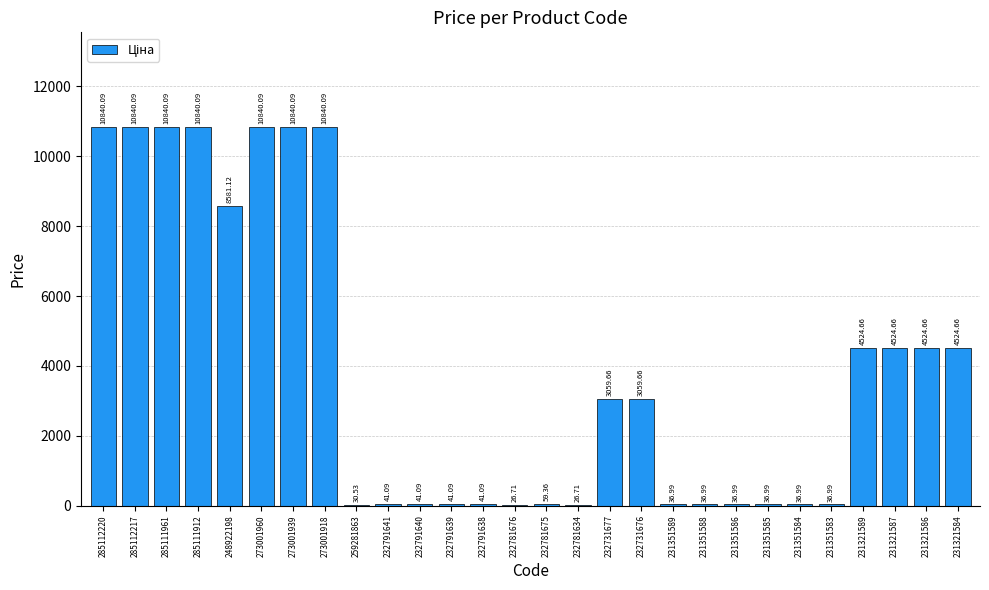

What is the sum of all values?

109209.3